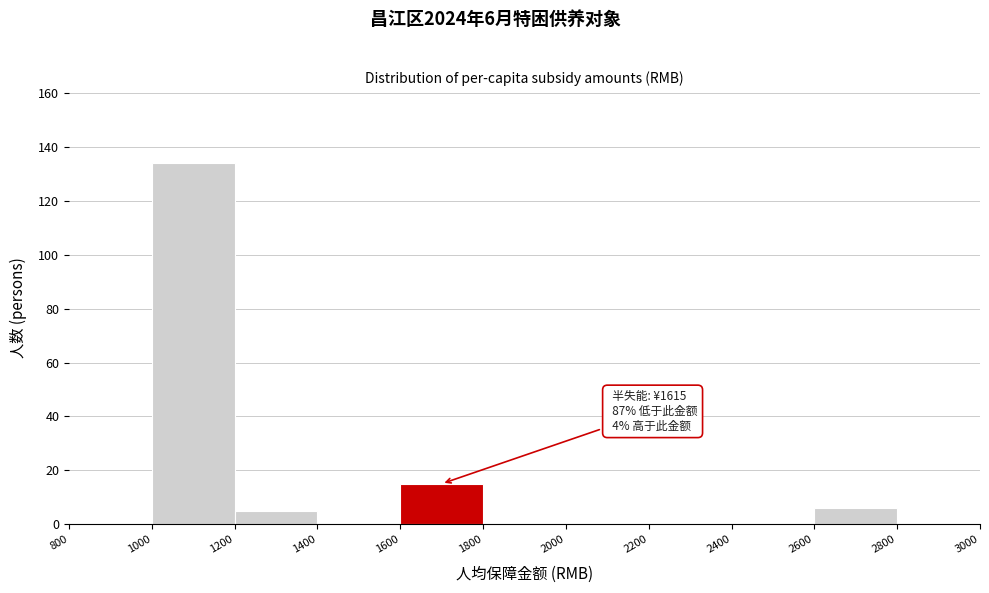

Over which range of the x-axis is the bar tallest?

1000 to 1200